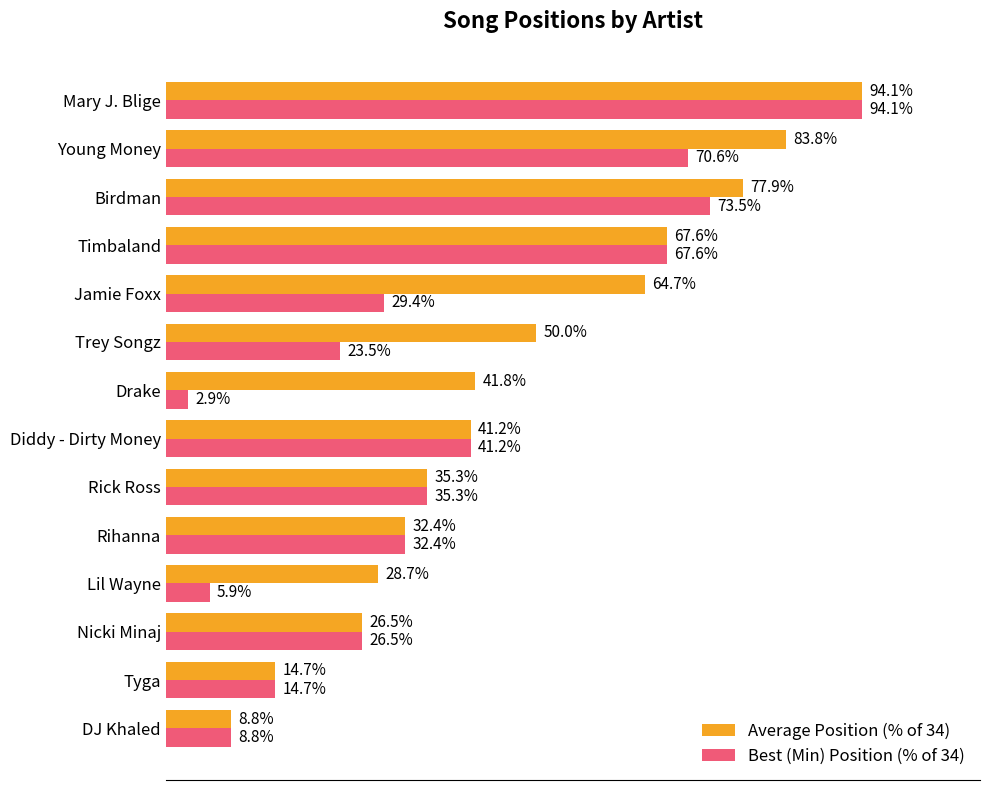

What are all the series names shown in the legend?

Average Position (% of 34), Best (Min) Position (% of 34)